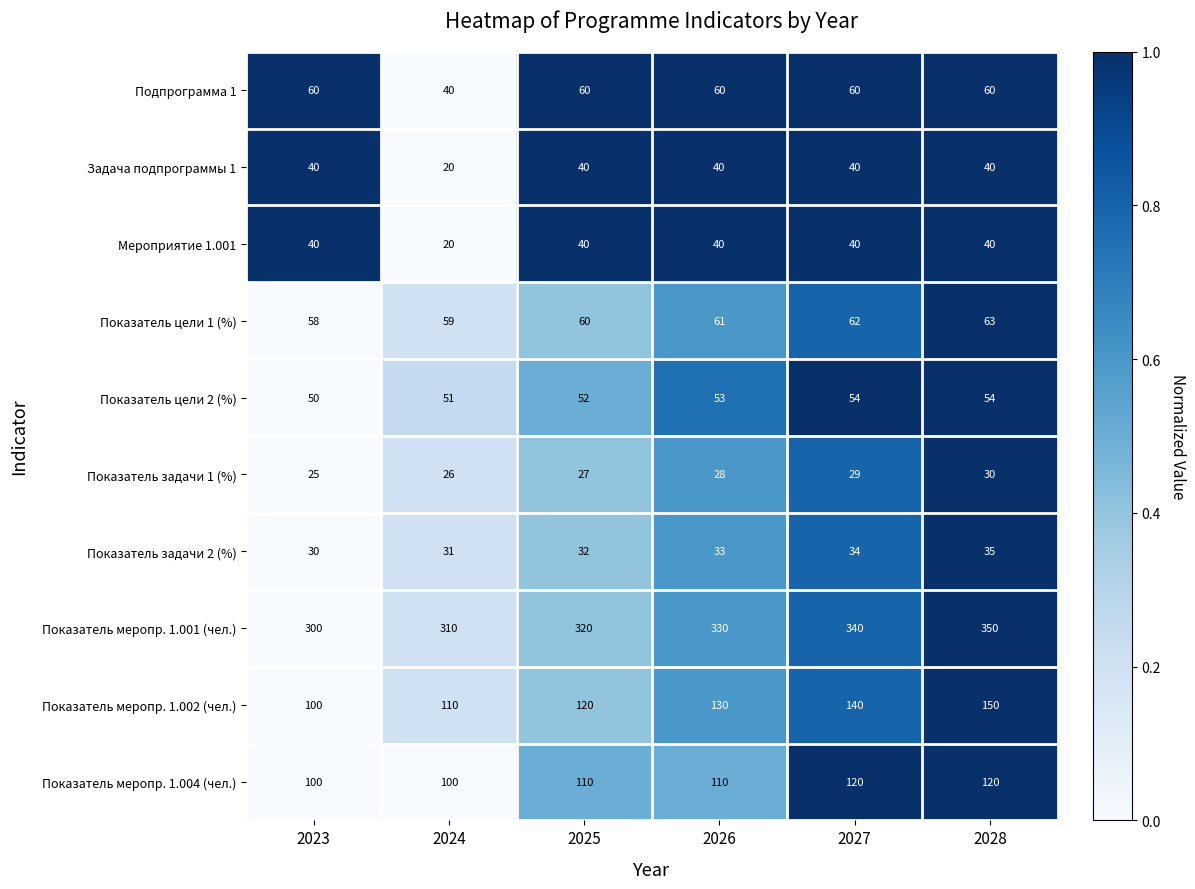

List the labels in order of Показатель меропр. 1.002 (чел.) value, largest first.

2028, 2027, 2026, 2025, 2024, 2023